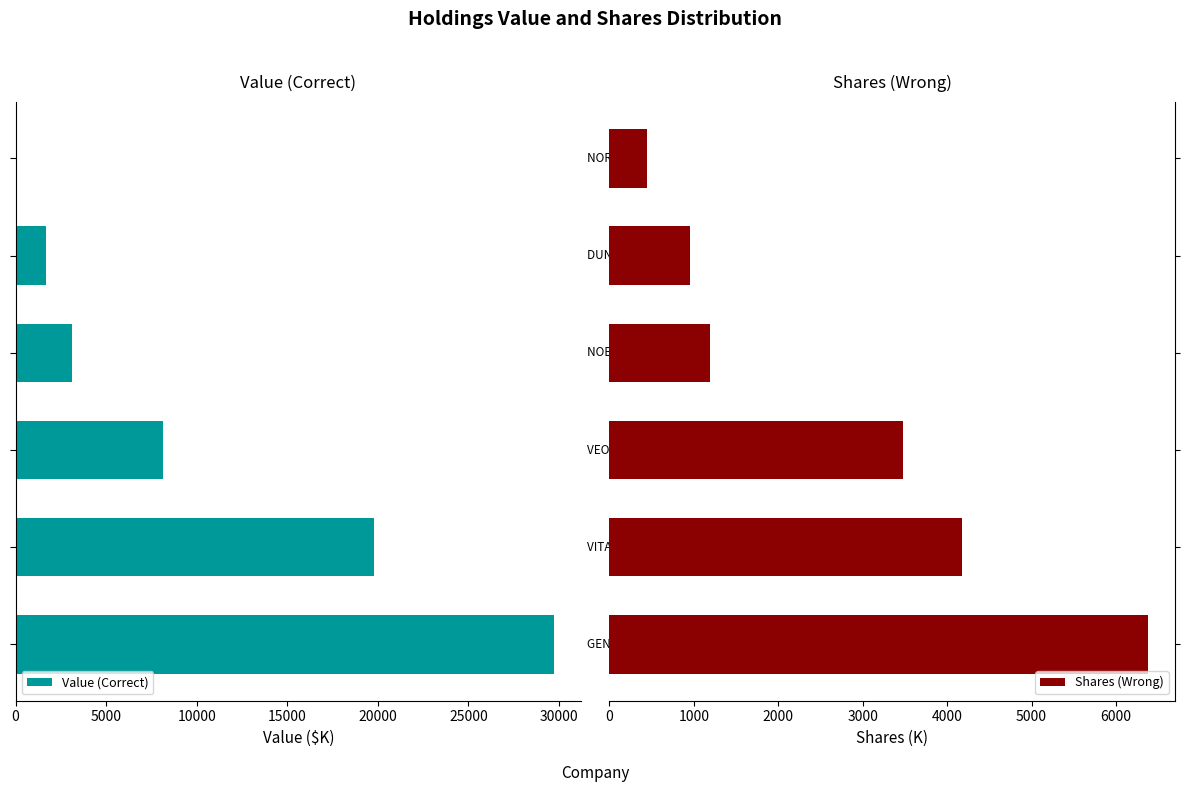

What is the value of the Shares (Wrong) bar at the 5th from the left?

952.5